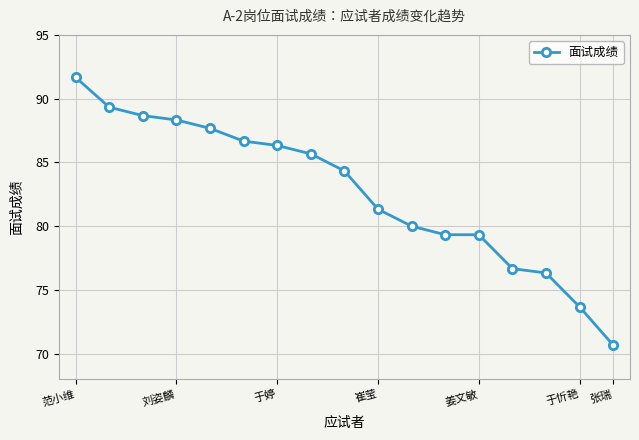

What is the difference between the maximum and minimum values?

21.0